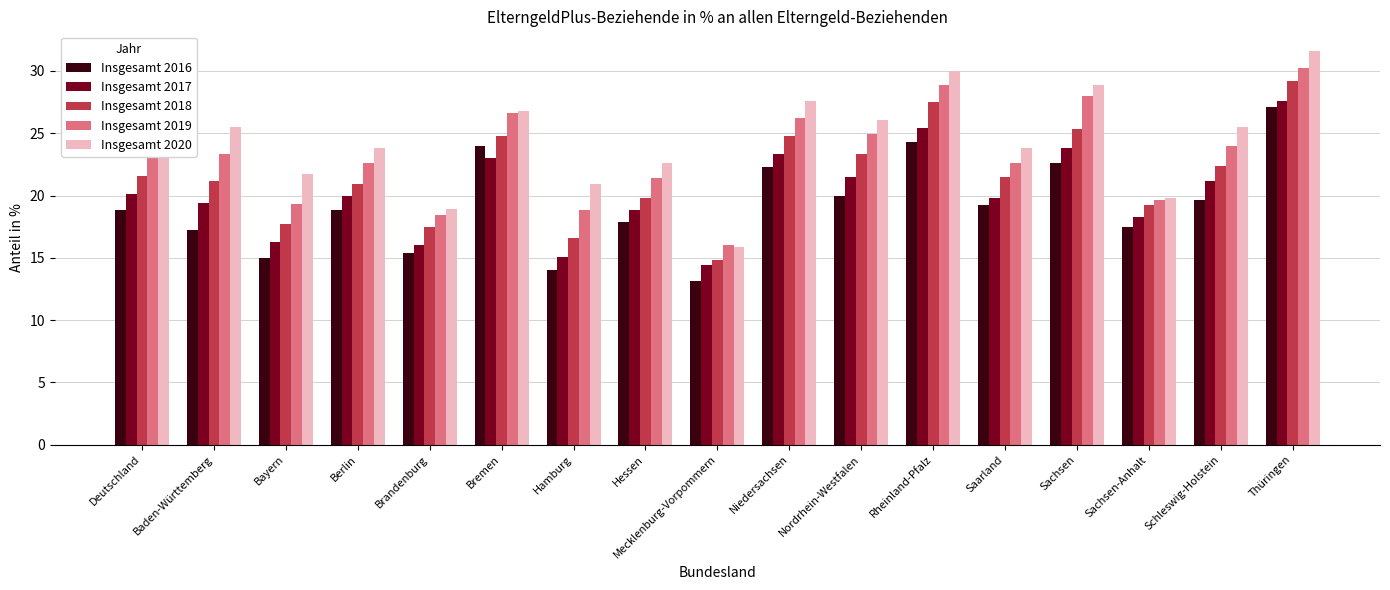

What position from the left is Sachsen-Anhalt?

15